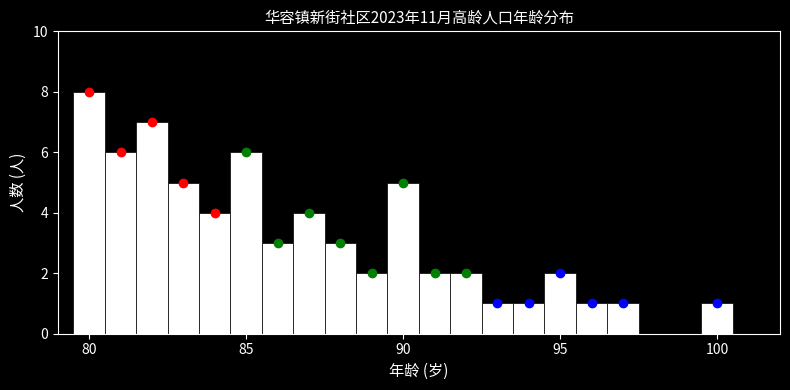

Read against the x-axis, roughly where is the centre of the tallest bar?

80.0